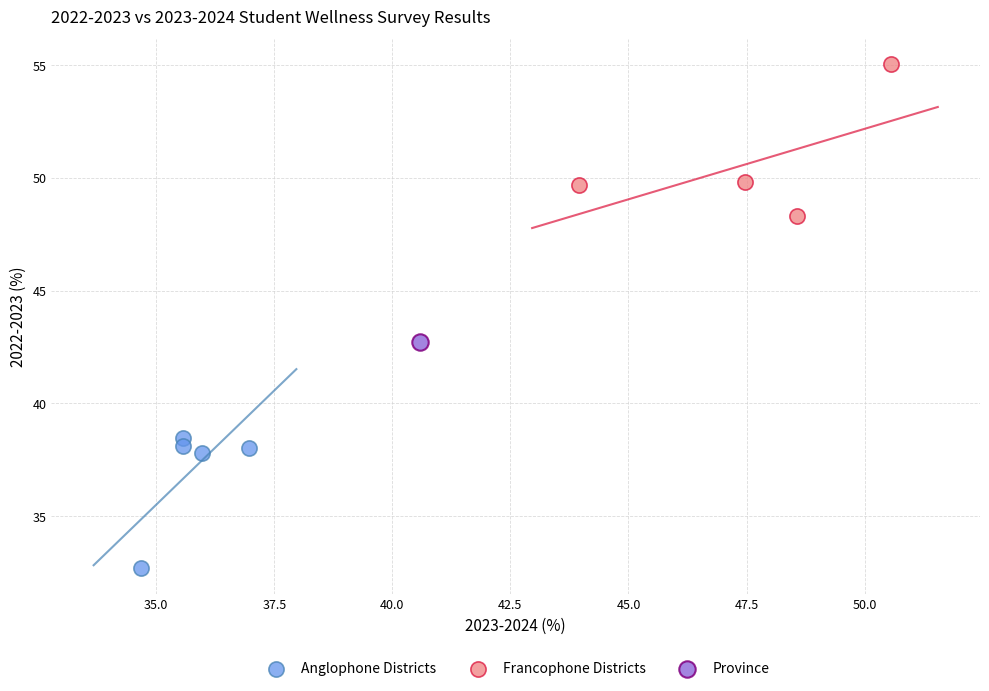

Which series contains the lowest Y value?

Anglophone Districts